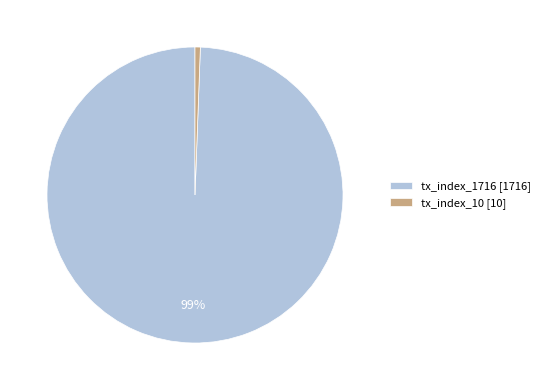

Which slice is the smallest?

tx_index_10